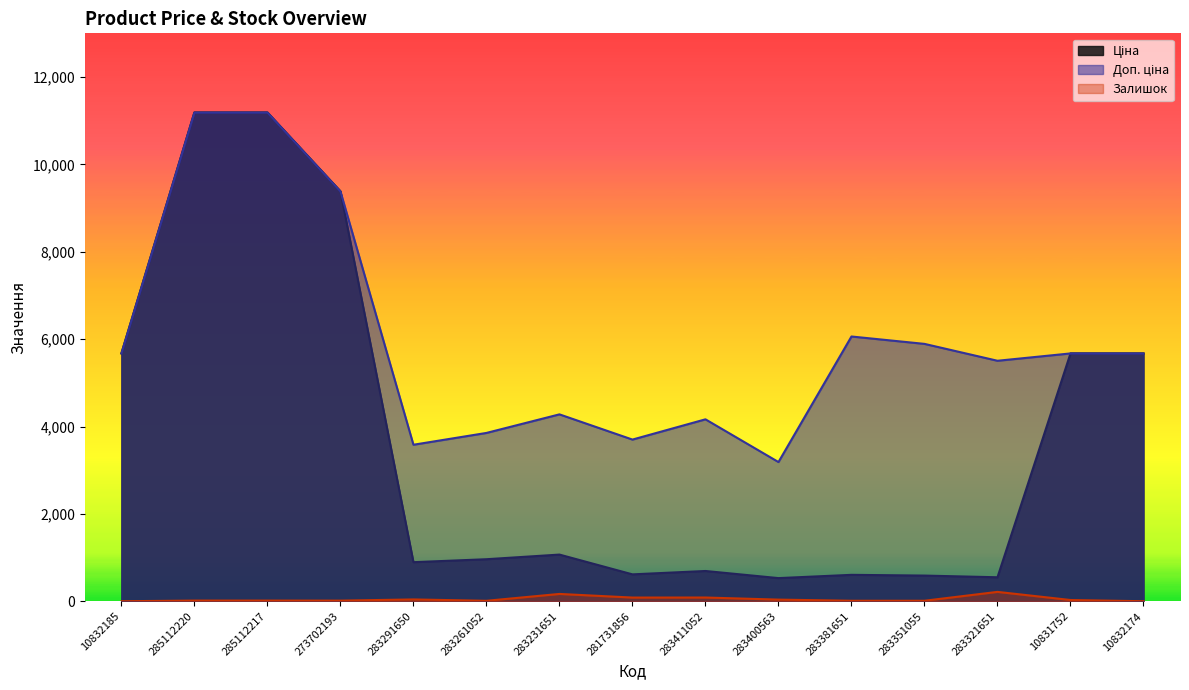

At which category is the sum across all series the highest?

285112220